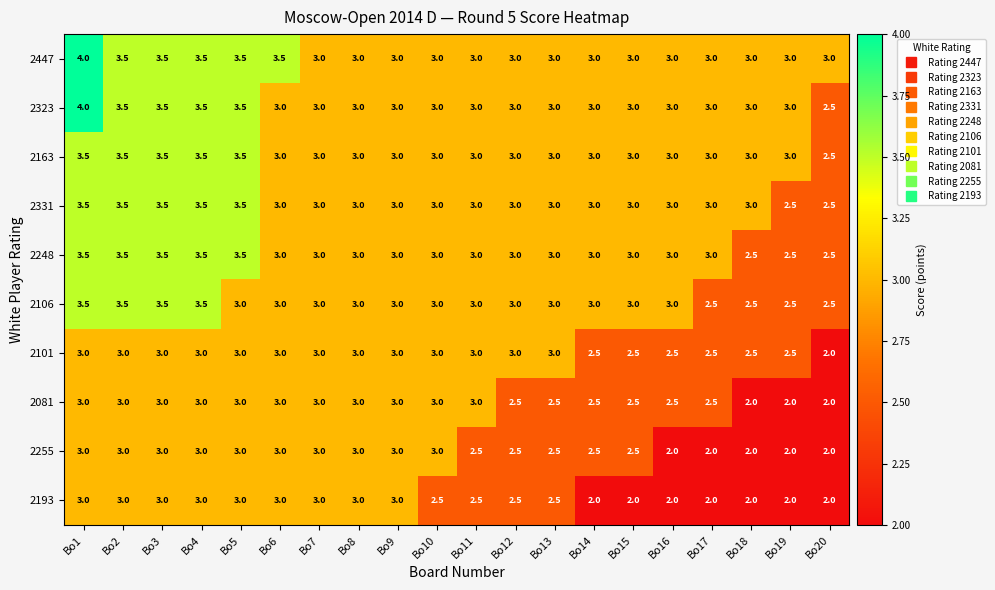

The value of 2193 at Bo9 is 4.4. True or false?

False